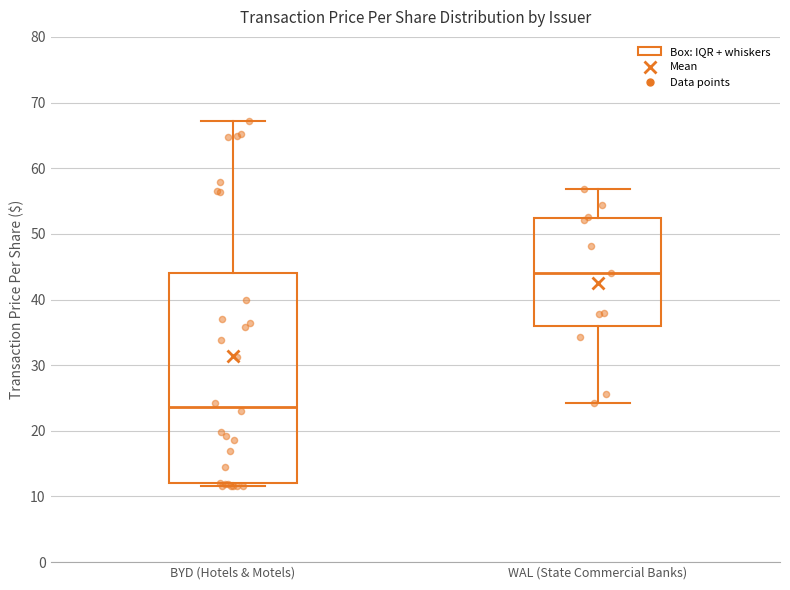

Comparing the boxes themselves (not the whiskers), which one is the tallest?

BYD (Hotels & Motels)